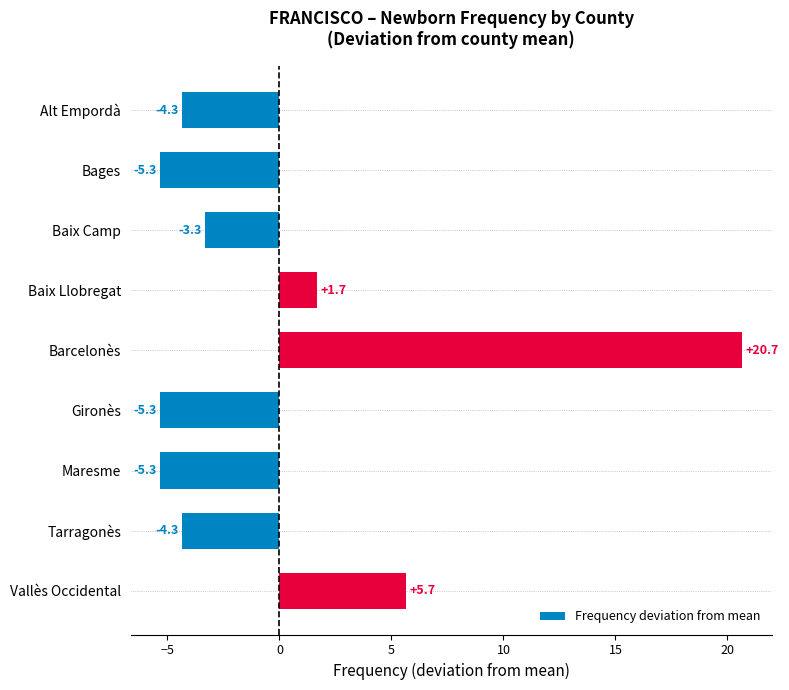

Which label corresponds to the largest value in the chart?

Barcelonès